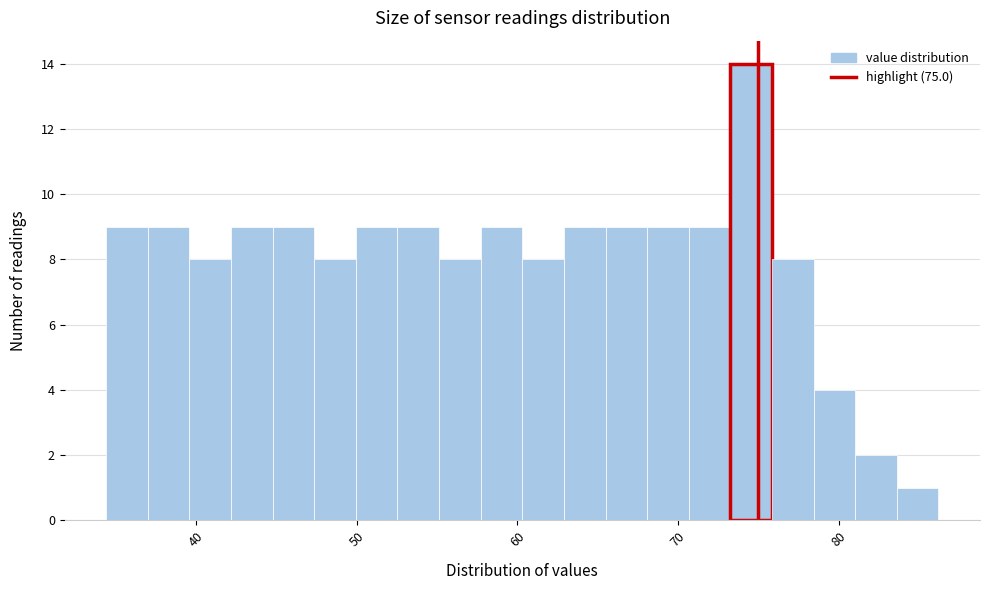

Read against the x-axis, roughly where is the centre of the tallest bar?

75